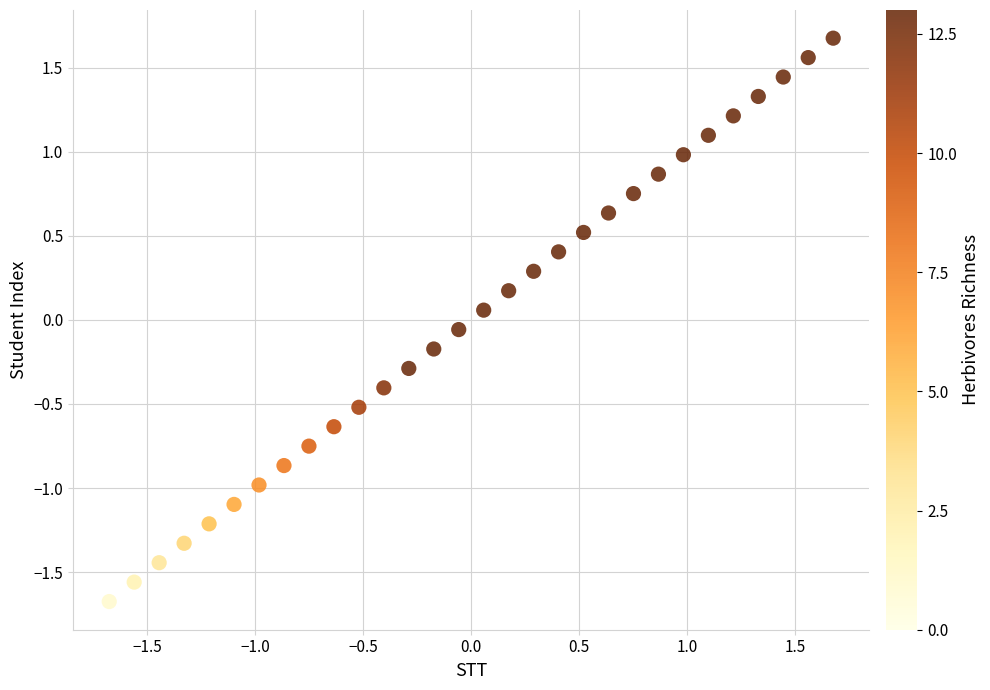

What is the range of Y values (max minus min)?

3.4